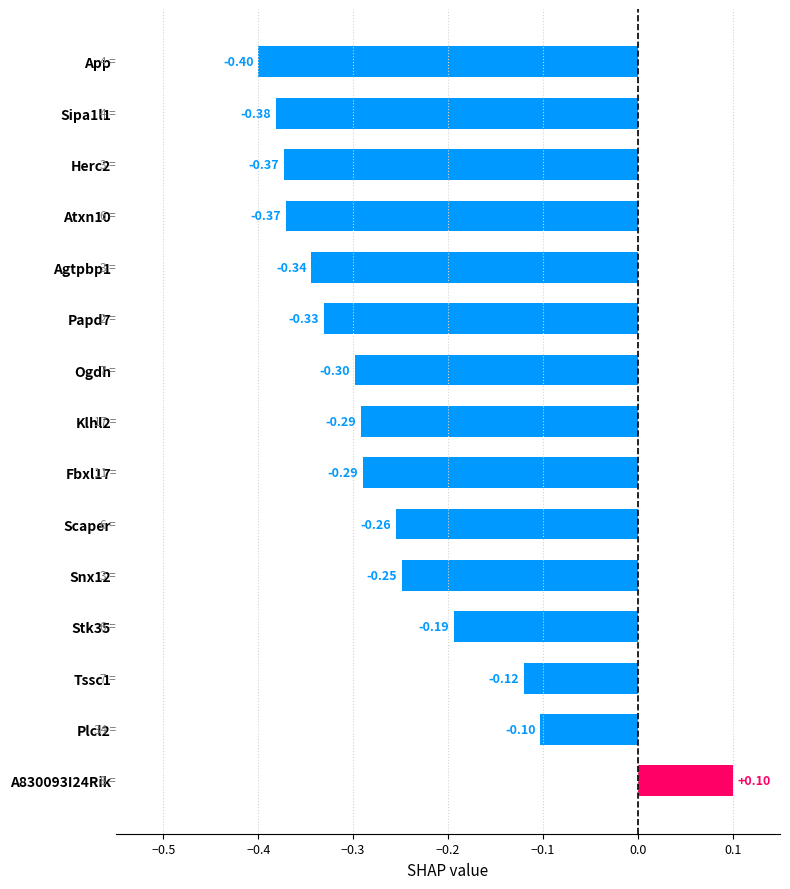

What is the difference between the values at Plcl2 and Sipa1l1?

0.3